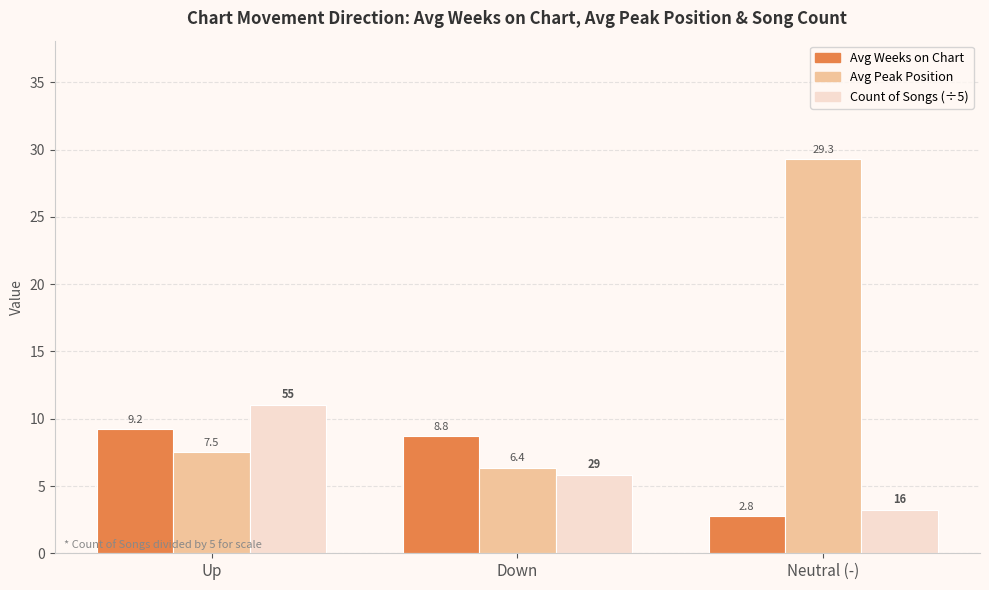

Which category has the lowest value across all series?

Neutral (-)